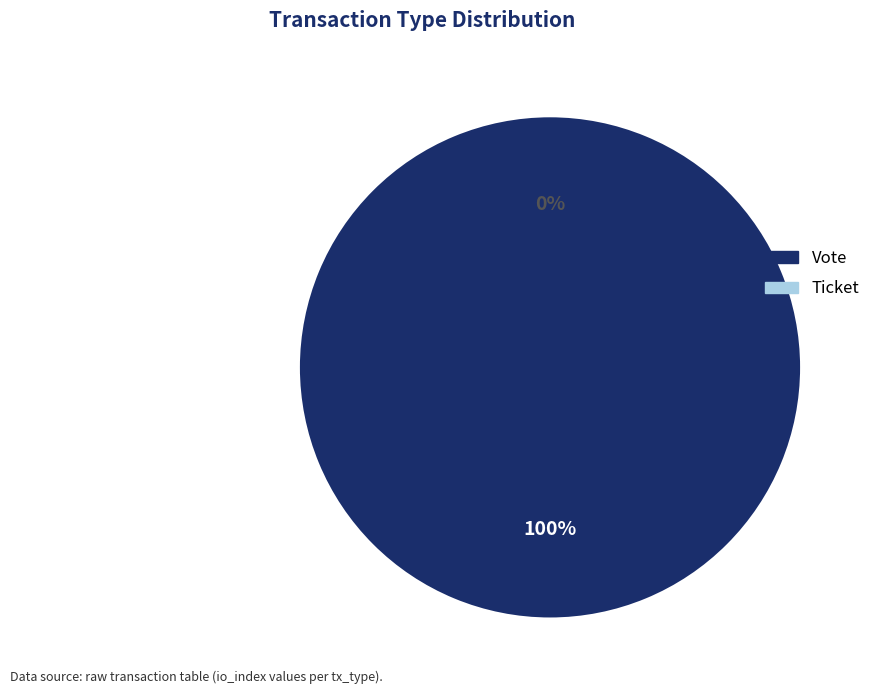

Does Vote represent more than half of the total?

Yes